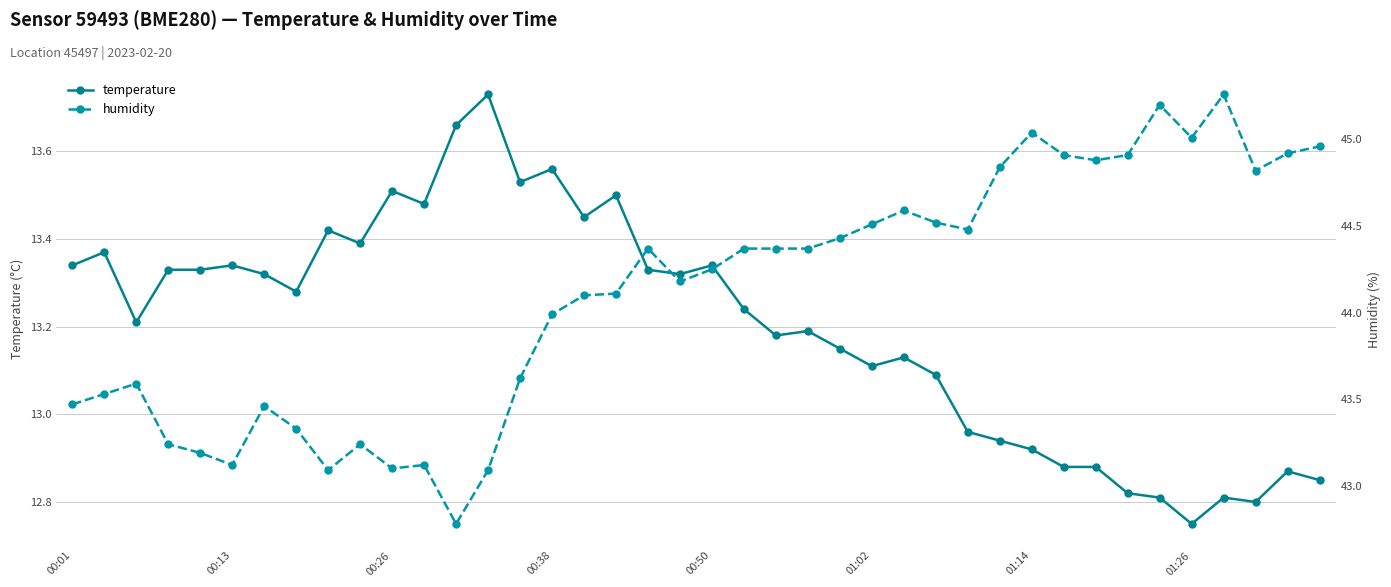

Which category has the lowest value in the temperature series?

01:26